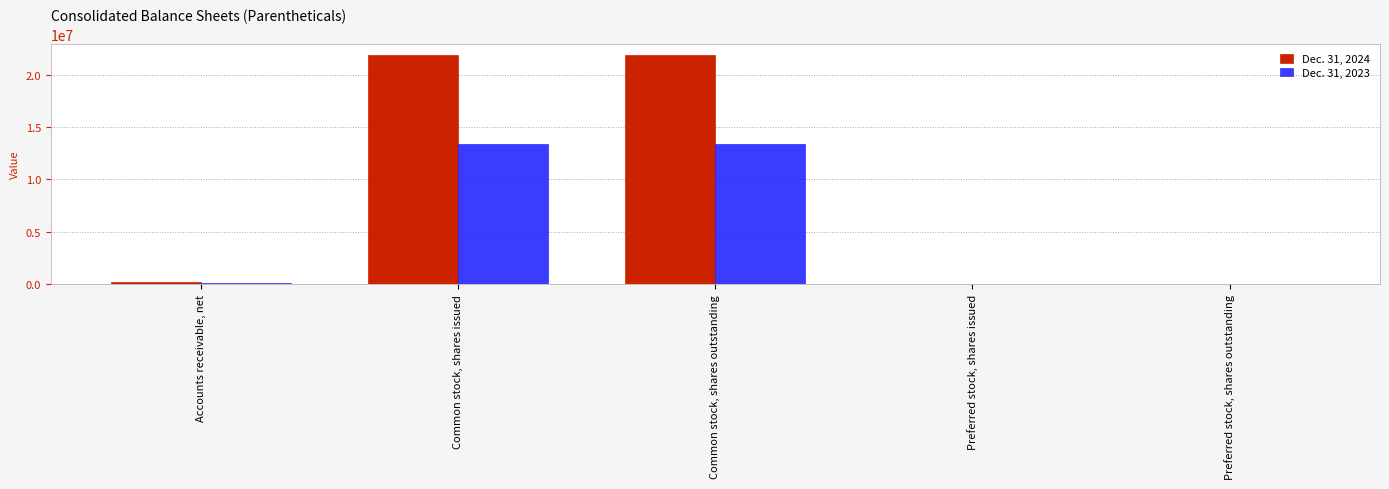

What is the maximum value shown in the chart?

21847514